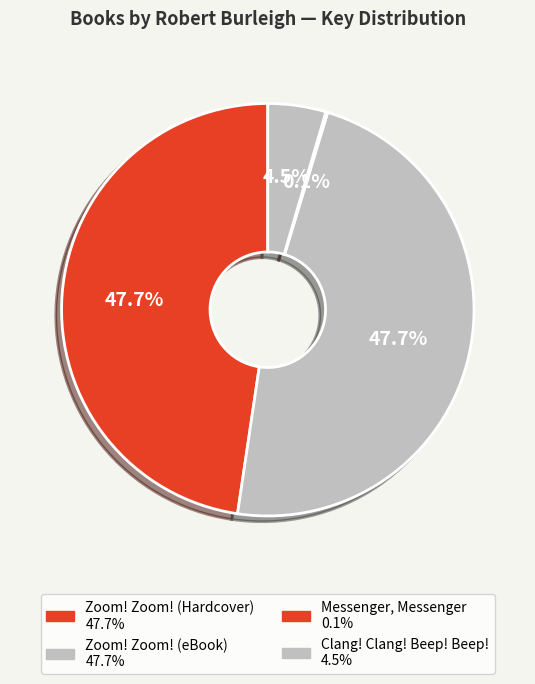

To the nearest percent, what is the difference between the Zoom! Zoom! (Hardcover) and Clang! Clang! Beep! Beep! slice percentages?

43%